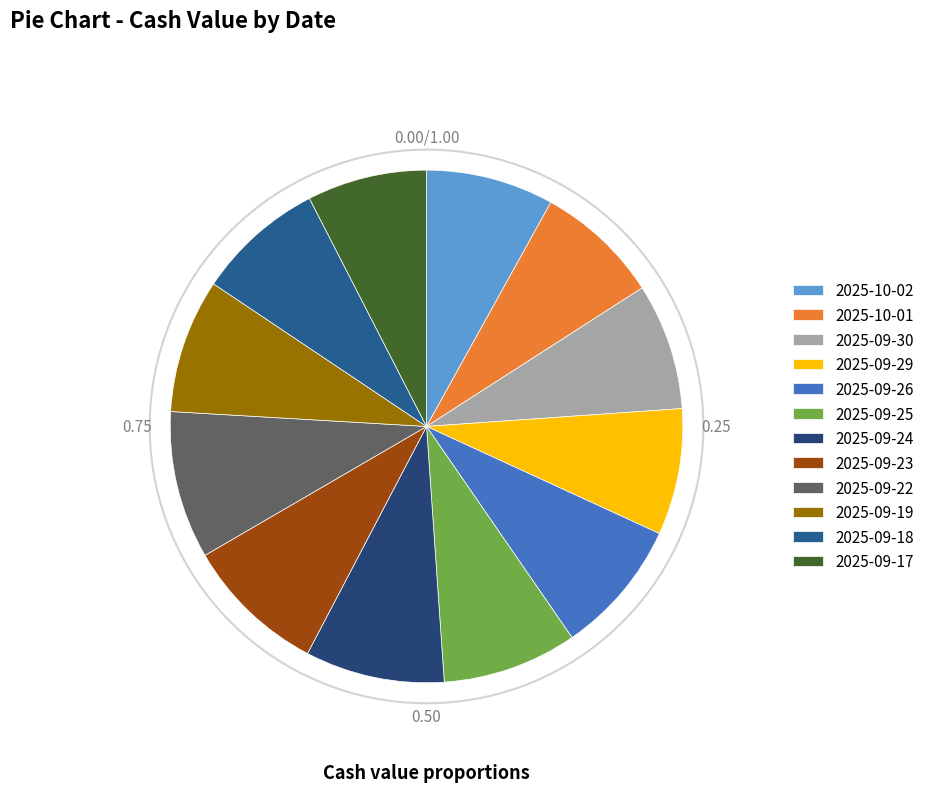

What percentage do 2025-09-26 and 2025-09-17 together represent?

16.1%